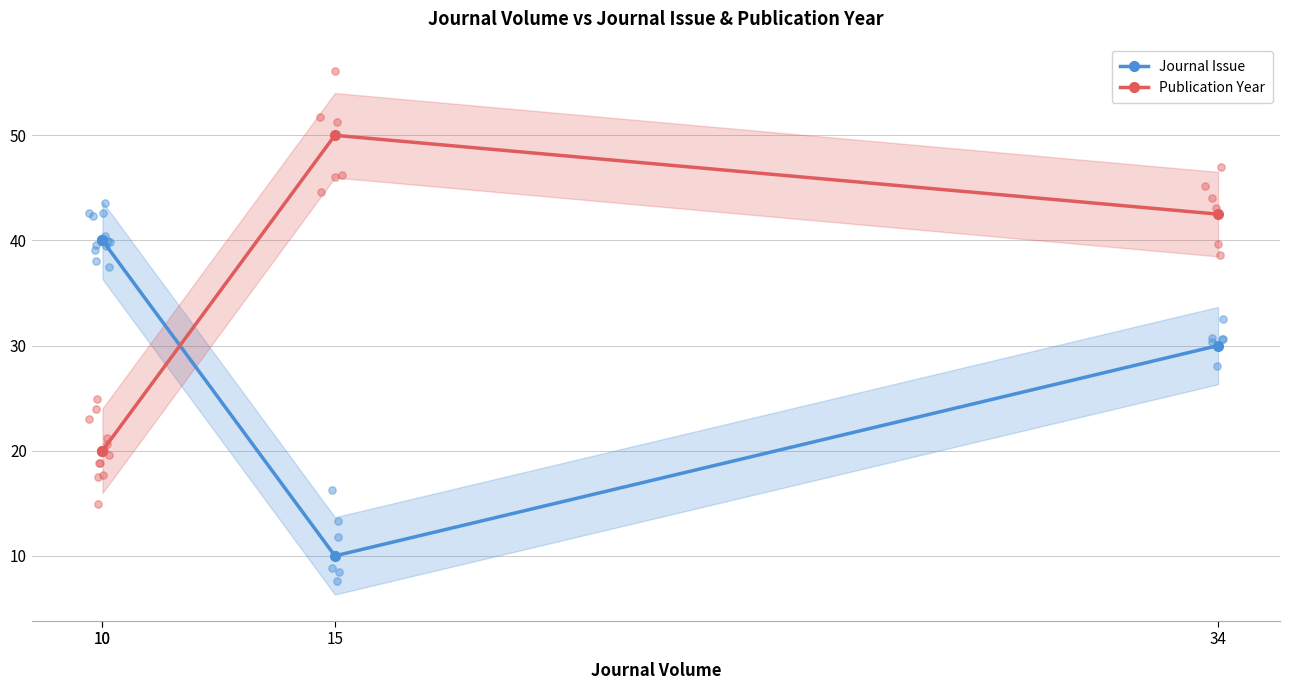

At which category is the sum across all series the highest?

34